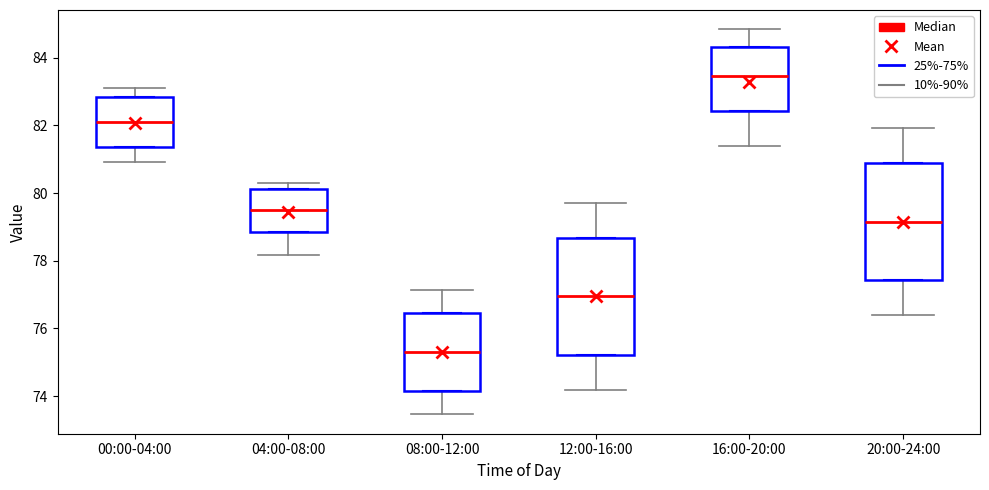

Reading left to right, read every box against the y-axis: the position of its median line, the range the box covers, and the ends of its whiskers. The values are not printed on the chart, so give them approximately, as read against the axis.

00:00-04:00: median 82.2, box 81.4 to 82.8, whiskers 81.4 to 82.8
04:00-08:00: median 79.6, box 78.8 to 80.2, whiskers 78.8 to 80.2
08:00-12:00: median 75.4, box 74.2 to 76.4, whiskers 74.2 to 76.4
12:00-16:00: median 77.0, box 75.2 to 78.6, whiskers 75.2 to 78.6
16:00-20:00: median 83.4, box 82.4 to 84.4, whiskers 82.4 to 84.4
20:00-24:00: median 79.2, box 77.4 to 80.8, whiskers 77.4 to 80.8